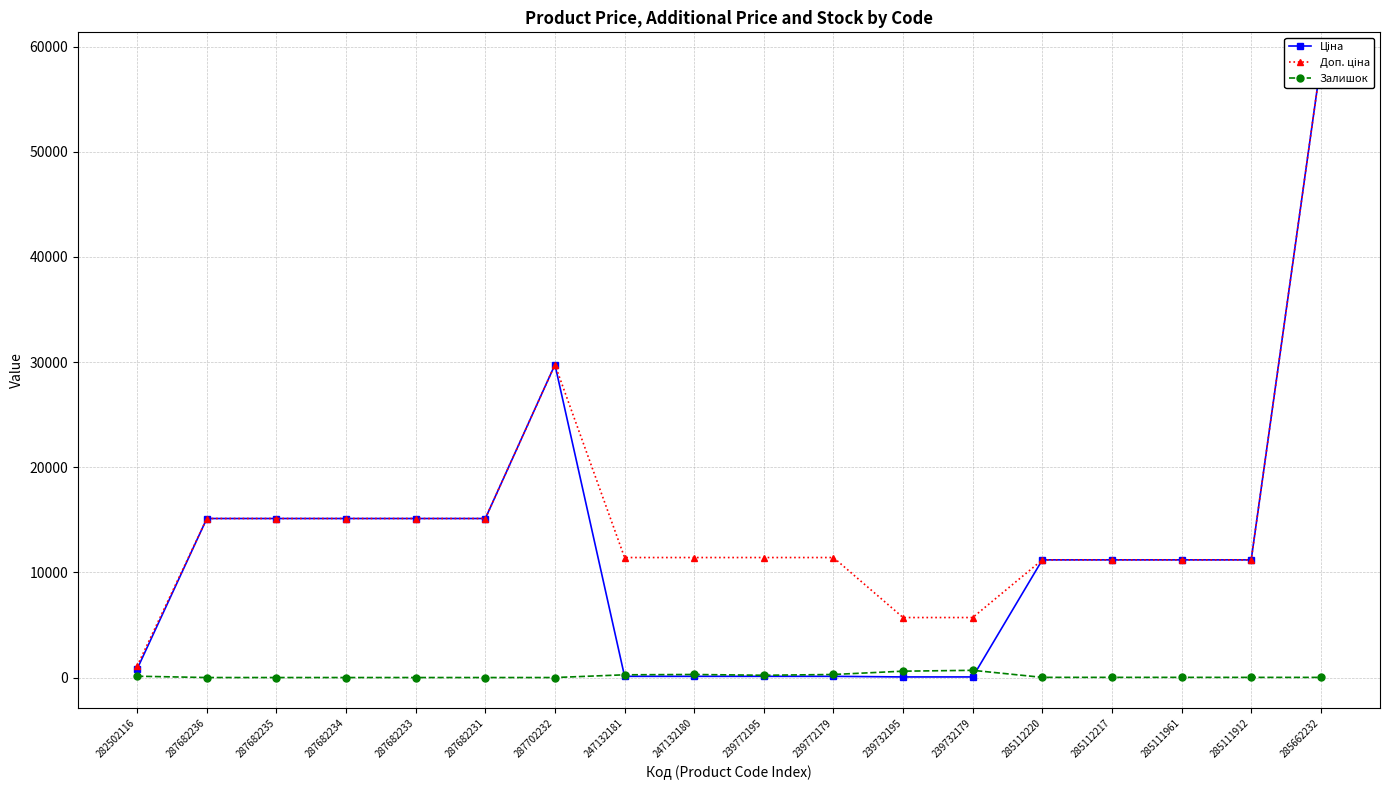

What is the sum of all Ціна values?

209915.4